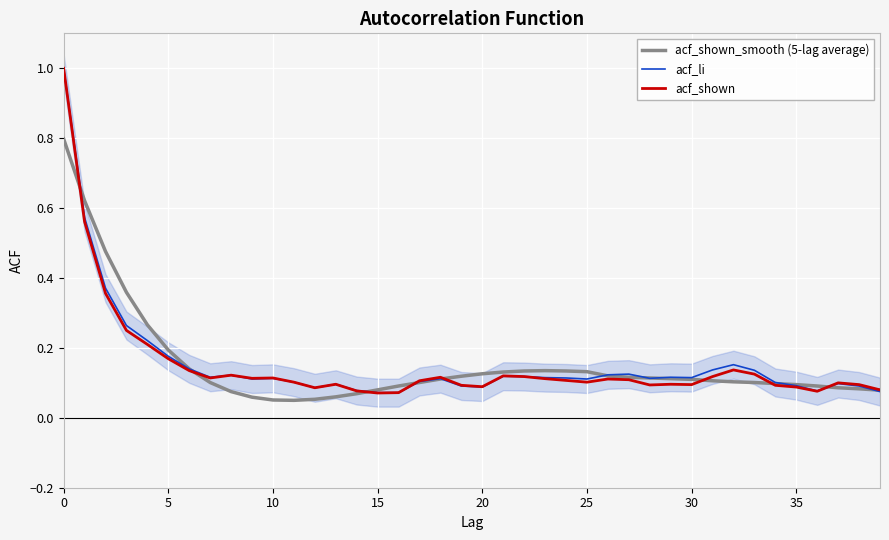

What is the highest value of the acf_shown series?

1.0